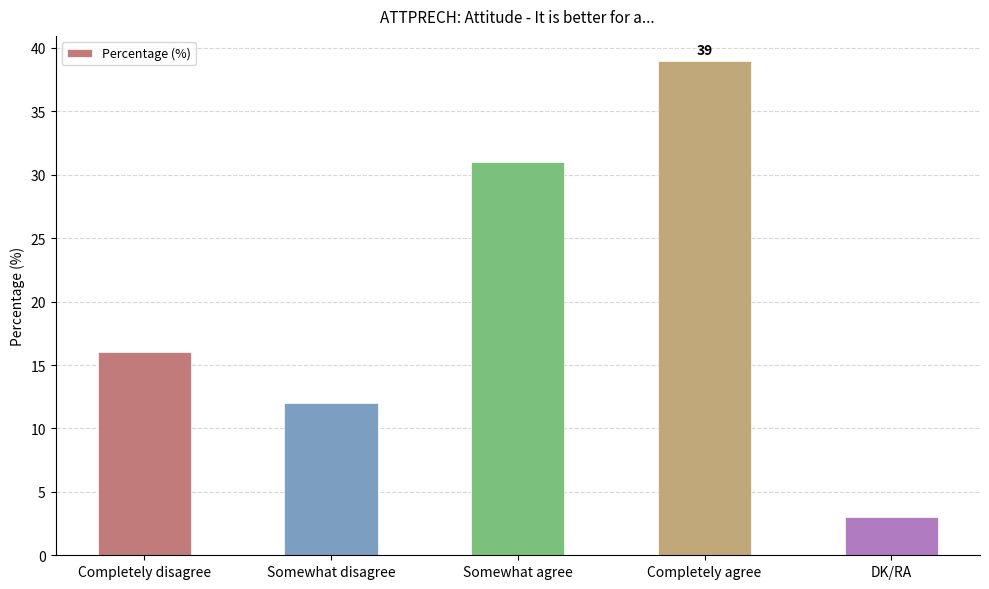

Between Somewhat agree and DK/RA, which is larger?

Somewhat agree